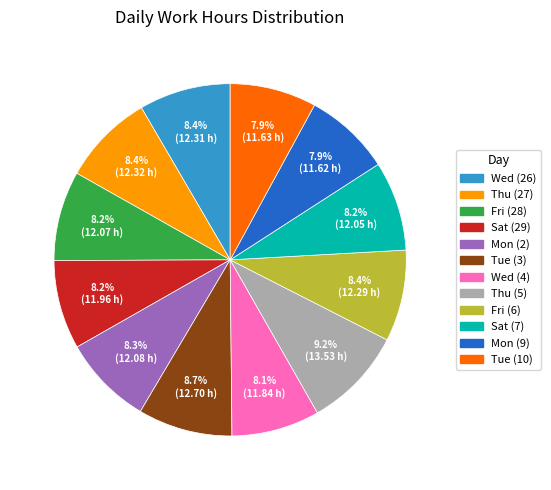

Is Sat (7) the majority of the pie?

No